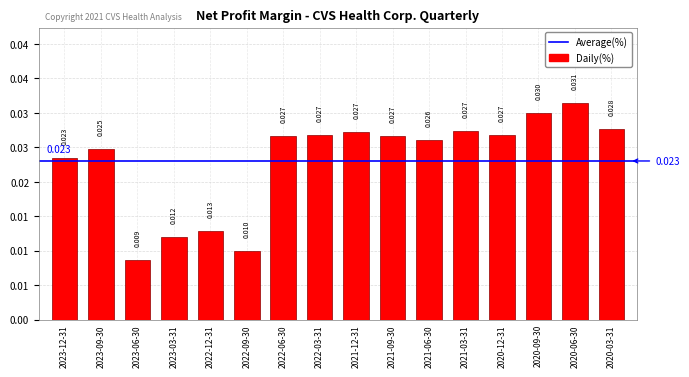

Does the chart contain any negative values?

No